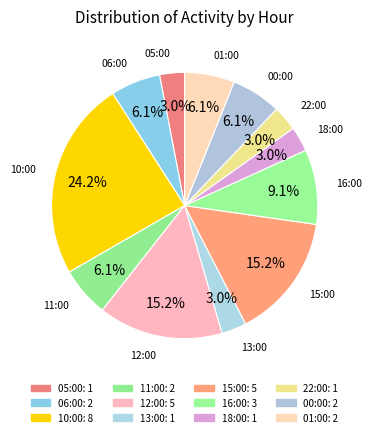

Combined, do 06:00 and 10:00 account for over 50%?

No